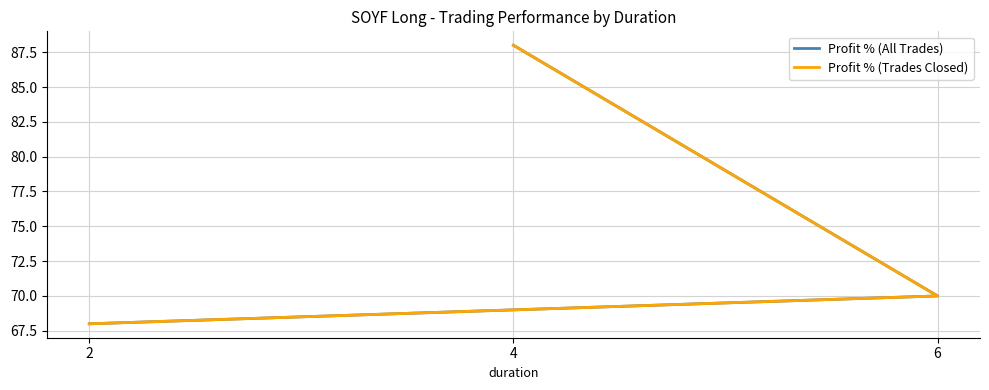

Reading left to right, transcribe all the data shown in this chart.

Profit % (All Trades): 4=88	6=70	2=68
Profit % (Trades Closed): 4=88	6=70	2=68